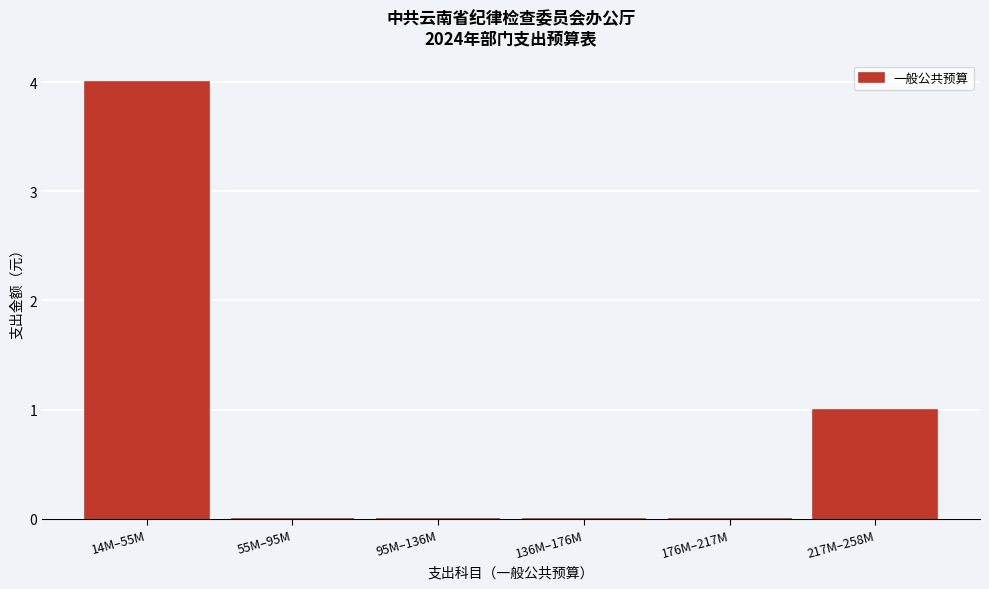

Reading left to right, list all the values displayed in this chart.

14M–55M=4	55M–95M=0	95M–136M=0	136M–176M=0	176M–217M=0	217M–258M=1